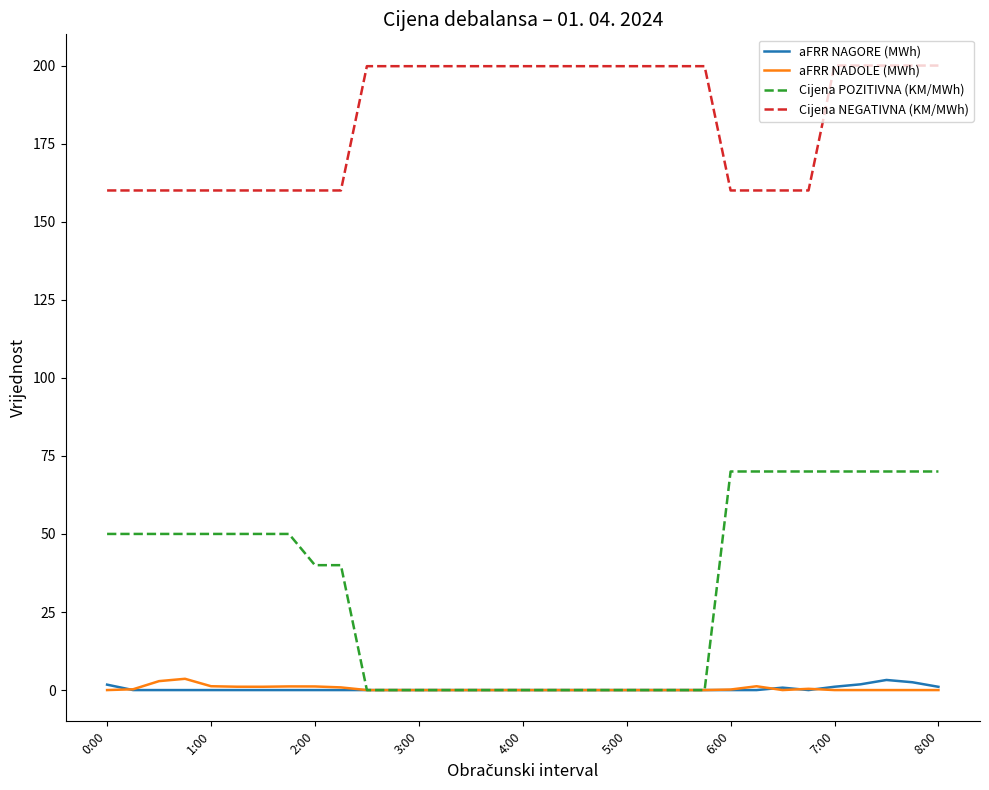

Which series has the largest range (max minus min)?

Cijena POZITIVNA (KM/MWh)